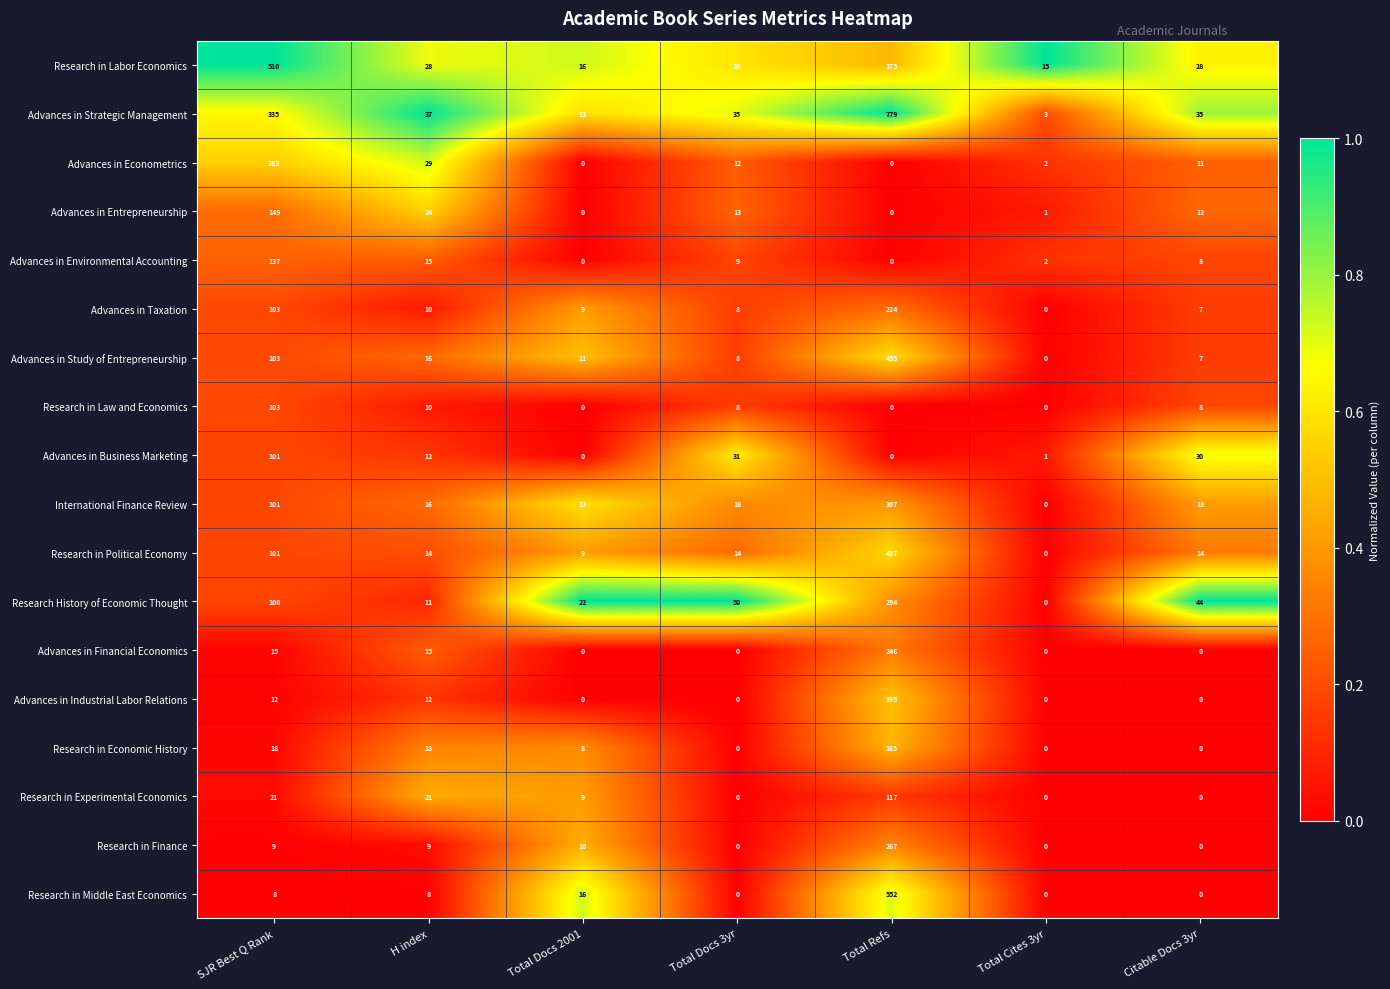

At which category is the sum across all series the highest?

Total Refs